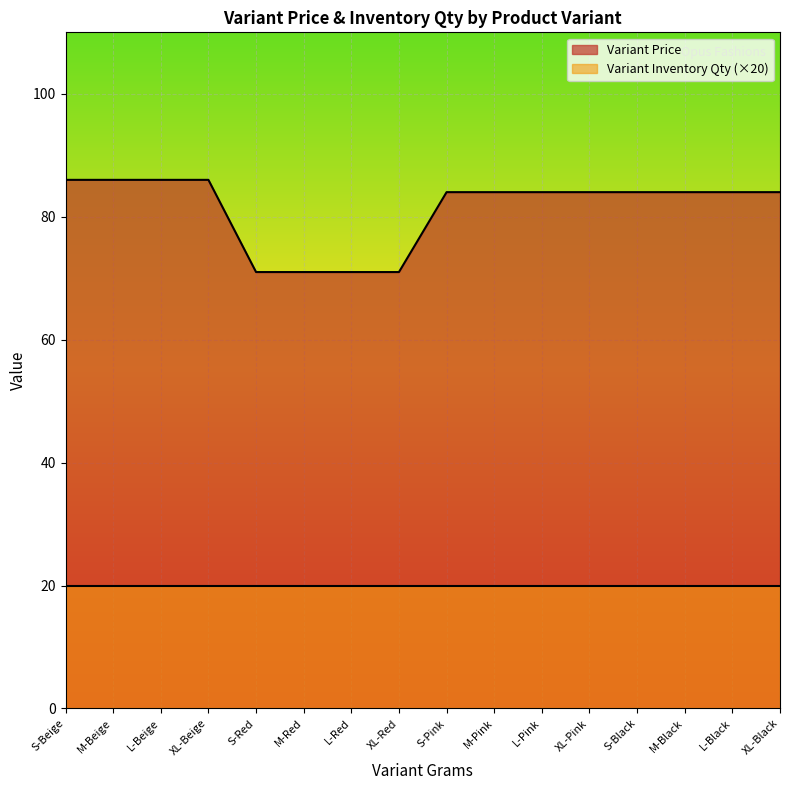

Rank the categories by value from highest to lowest.

S-Beige, M-Beige, L-Beige, XL-Beige, S-Pink, M-Pink, L-Pink, XL-Pink, S-Black, M-Black, L-Black, XL-Black, S-Red, M-Red, L-Red, XL-Red